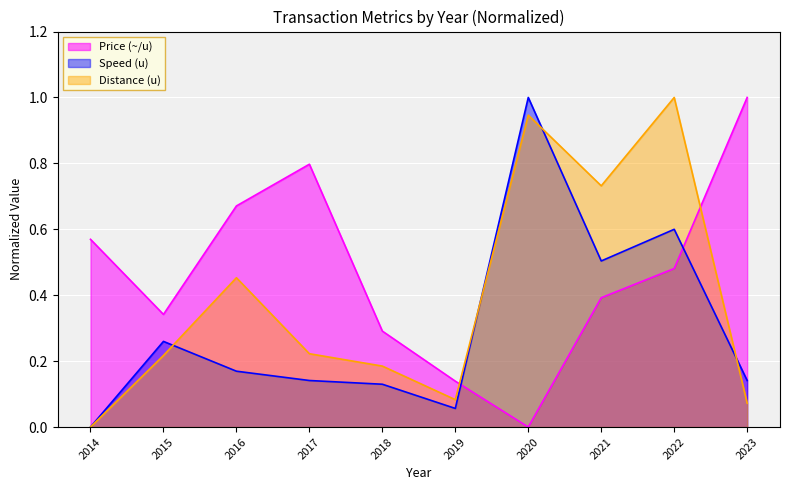

True or false: Distance (u) has a value of 0.3 at 2017.

False